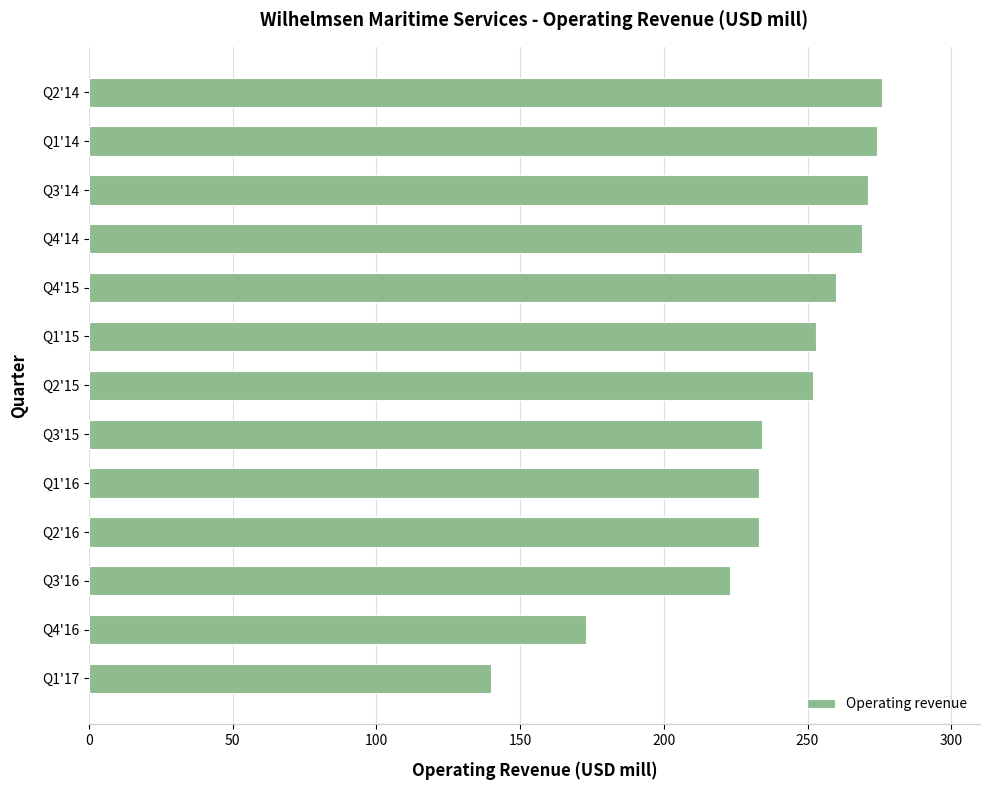

What is the change in value from Q2'15 to Q2'14?

+24